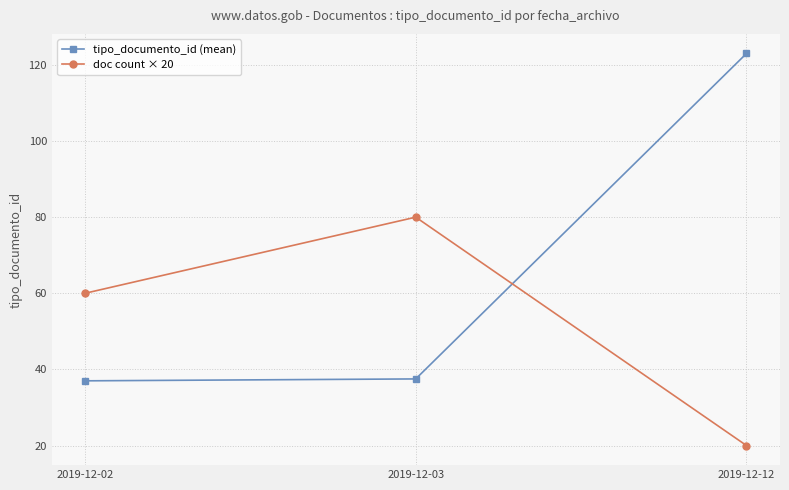

How many lines are shown in the chart?

2